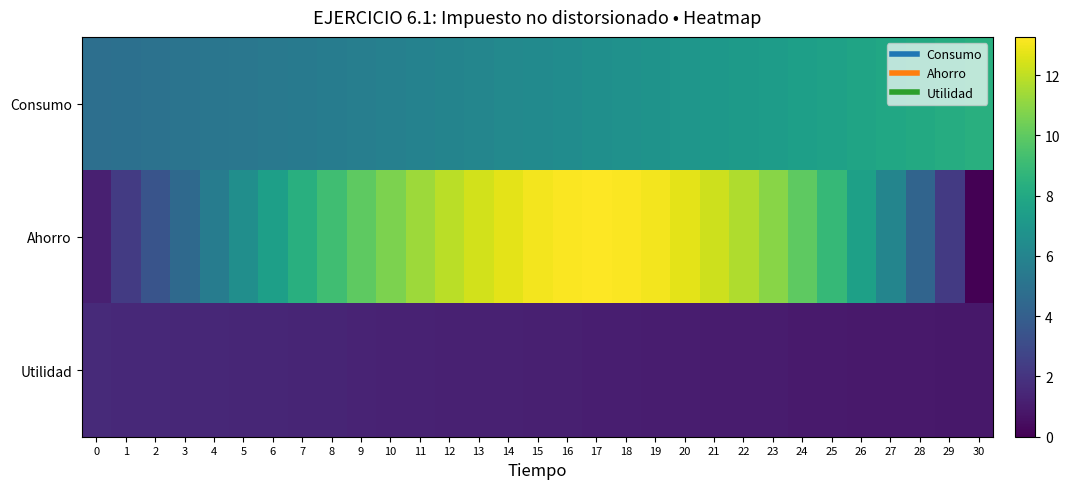

Reading left to right, transcribe all the data shown in this chart.

Consumo: 0=4.8	1=4.9	2=5.0	3=5.1	4=5.2	5=5.3	6=5.4	7=5.5	8=5.6	9=5.7	10=5.8	11=5.9	12=6.0	13=6.1	14=6.2	15=6.4	16=6.5	17=6.6	18=6.7	19=6.8	20=7.0	21=7.1	22=7.2	23=7.3	24=7.5	25=7.6	26=7.8	27=7.9	28=8.1	29=8.2	30=8.4
Ahorro: 0=1.2	1=2.3	2=3.4	3=4.5	4=5.6	5=6.5	6=7.5	7=8.4	8=9.2	9=10.0	10=10.7	11=11.3	12=11.9	13=12.4	14=12.7	15=13.0	16=13.2	17=13.3	18=13.2	19=13.0	20=12.7	21=12.3	22=11.7	23=10.9	24=10.0	25=8.9	26=7.6	27=6.0	28=4.3	29=2.3	30=0.0
Utilidad: 0=1.6	1=1.5	2=1.5	3=1.5	4=1.5	5=1.4	6=1.4	7=1.4	8=1.3	9=1.3	10=1.3	11=1.3	12=1.2	13=1.2	14=1.2	15=1.2	16=1.1	17=1.1	18=1.1	19=1.1	20=1.1	21=1.0	22=1.0	23=1.0	24=1.0	25=0.9	26=0.9	27=0.9	28=0.9	29=0.9	30=0.9